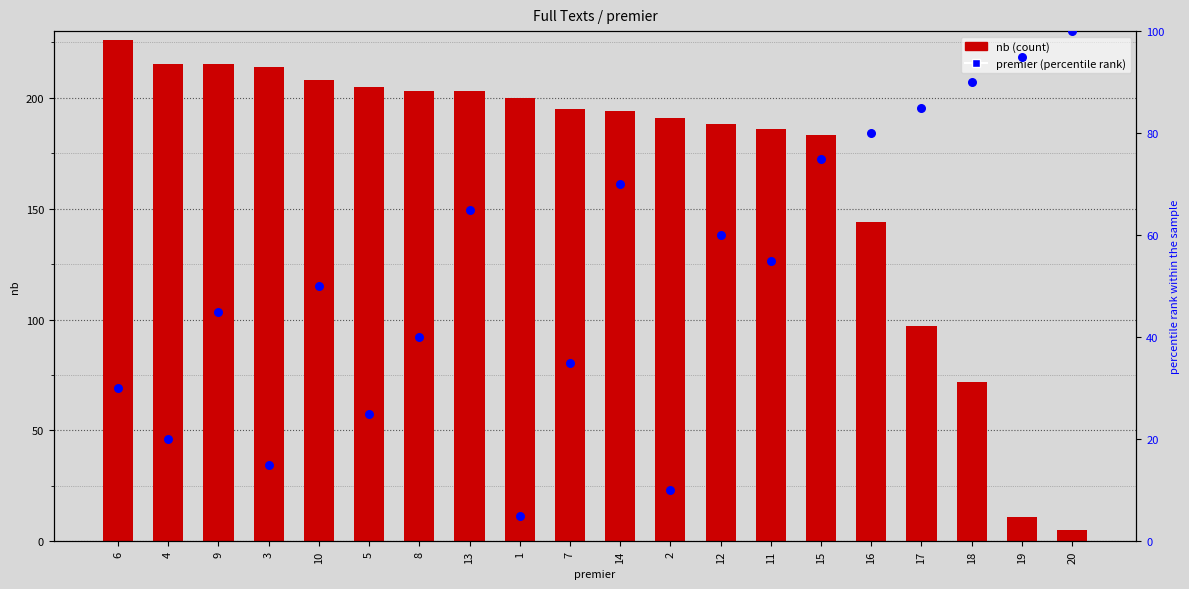

Which series contains the lowest Y value?

nb